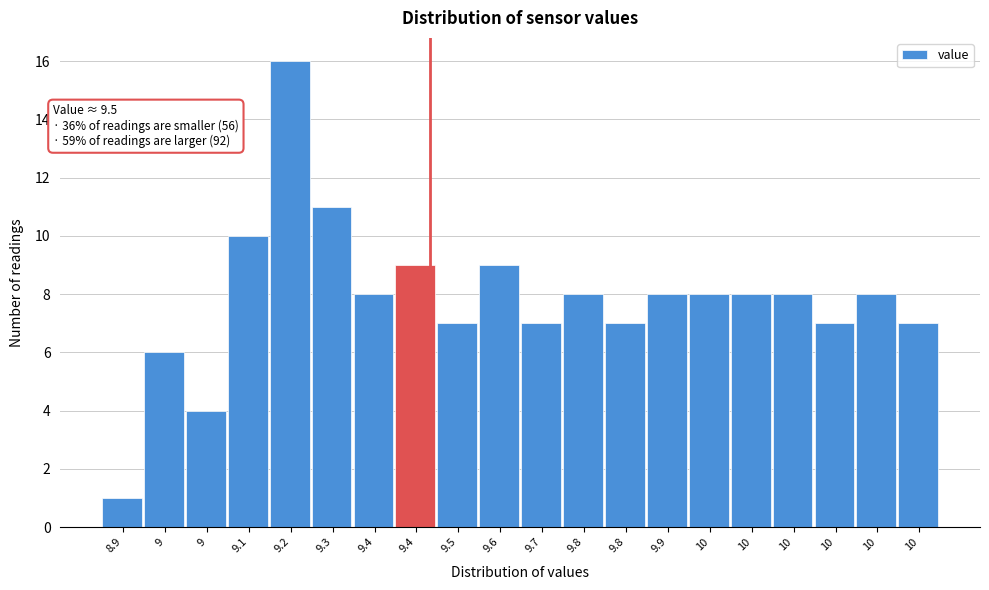

Count the number of categories in the chart.

20